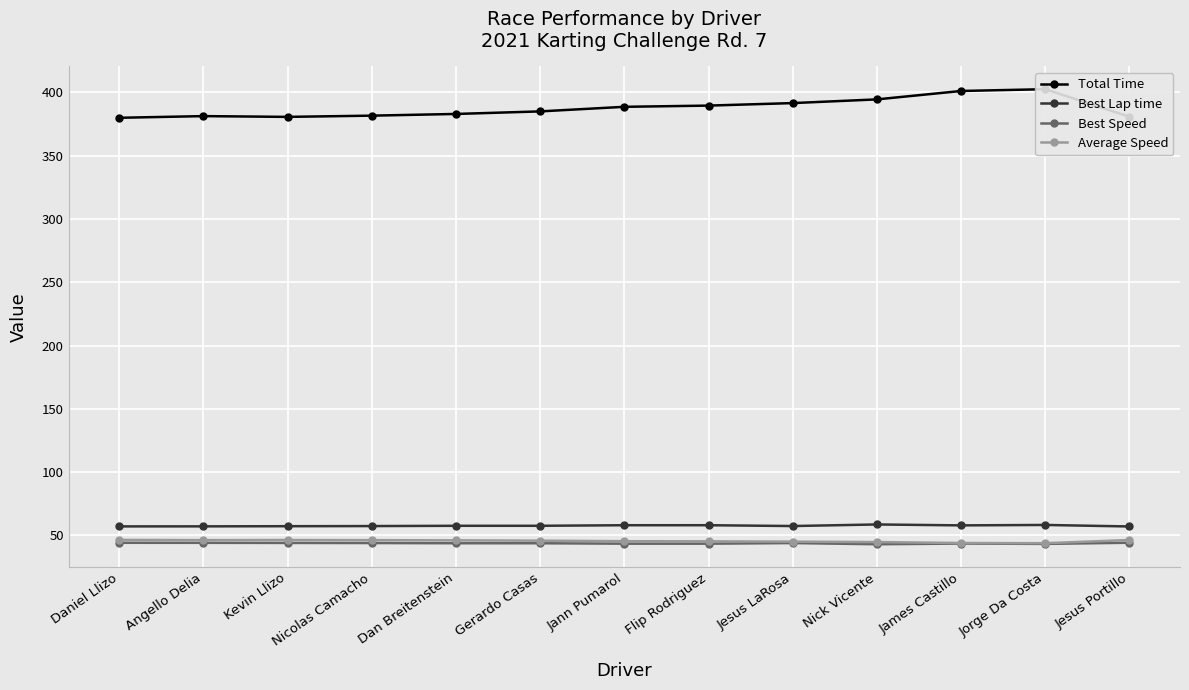

At which label does Total Time reach its minimum?

Daniel Llizo